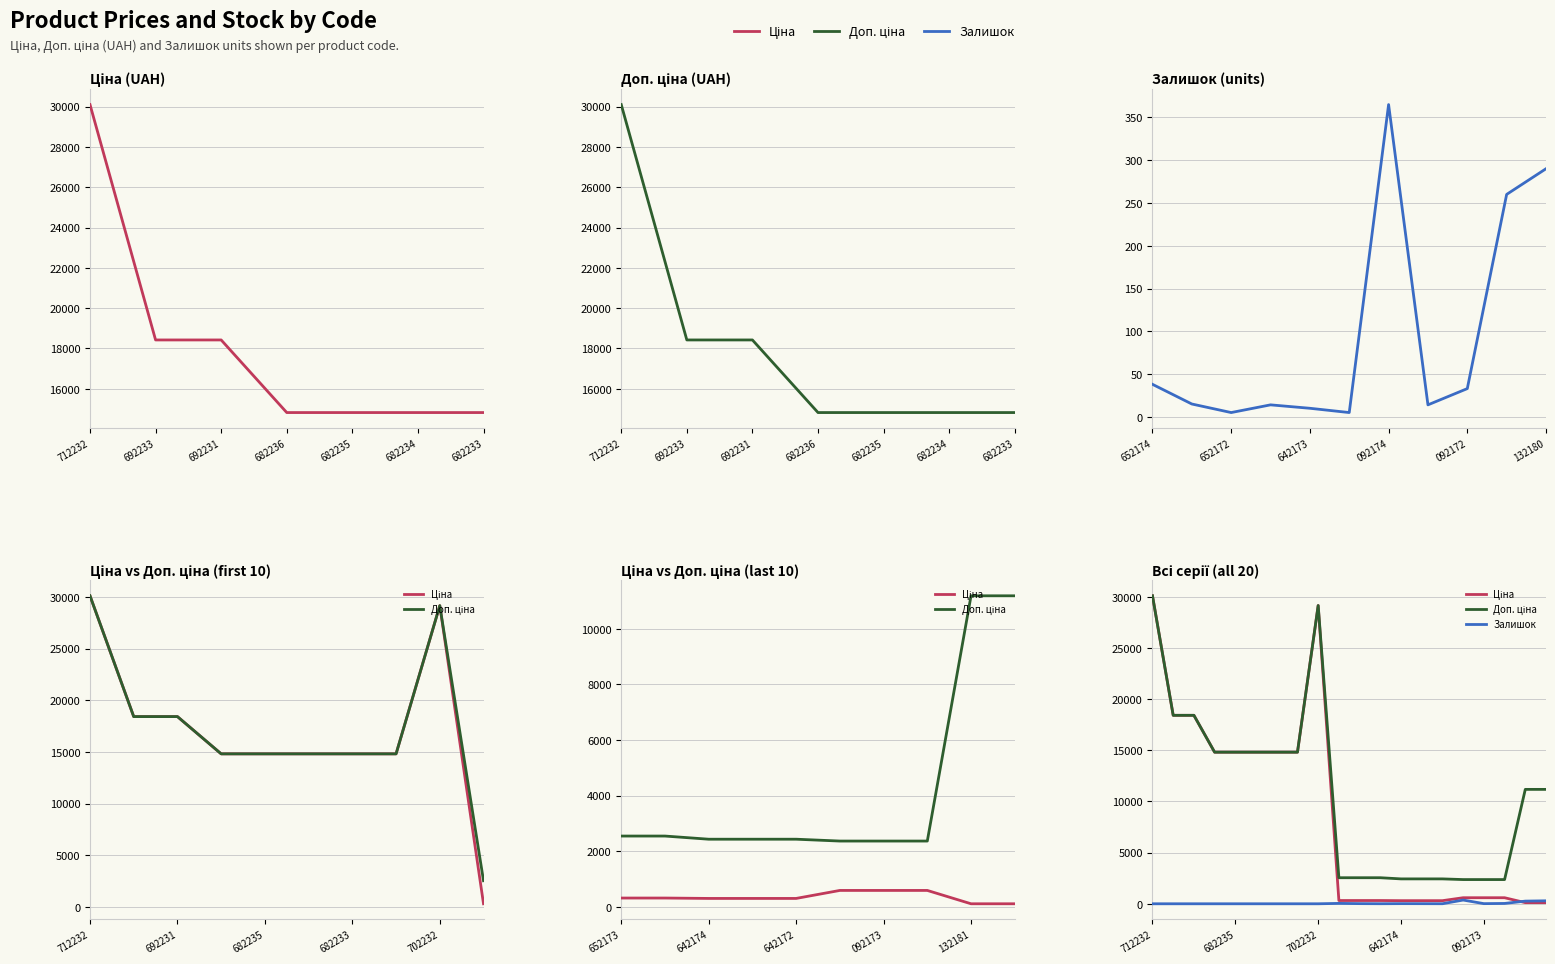

Is it true that Залишок equals 14.0 at 092173?

True